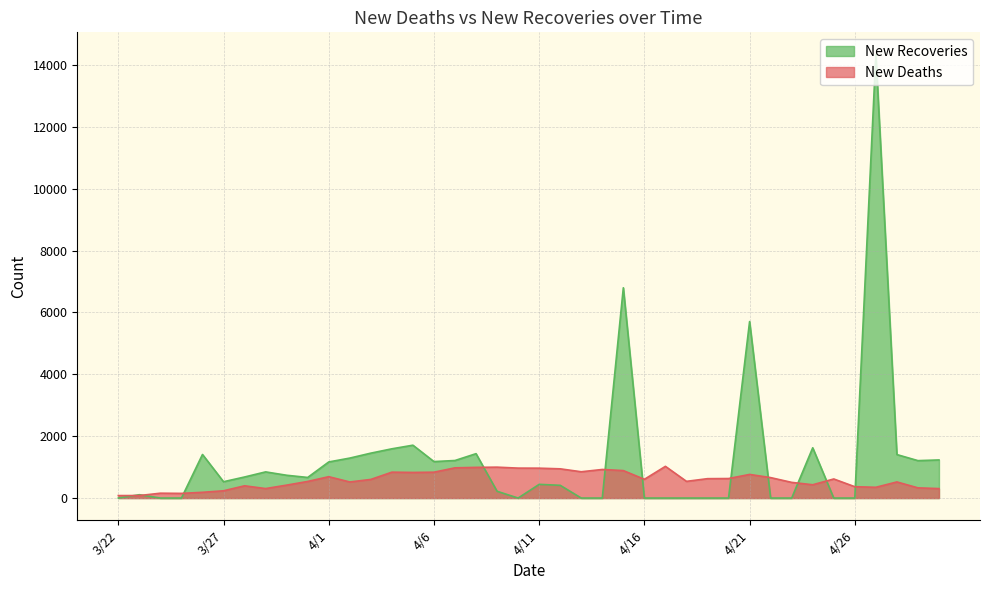

What is the average value of the New Deaths series?

591